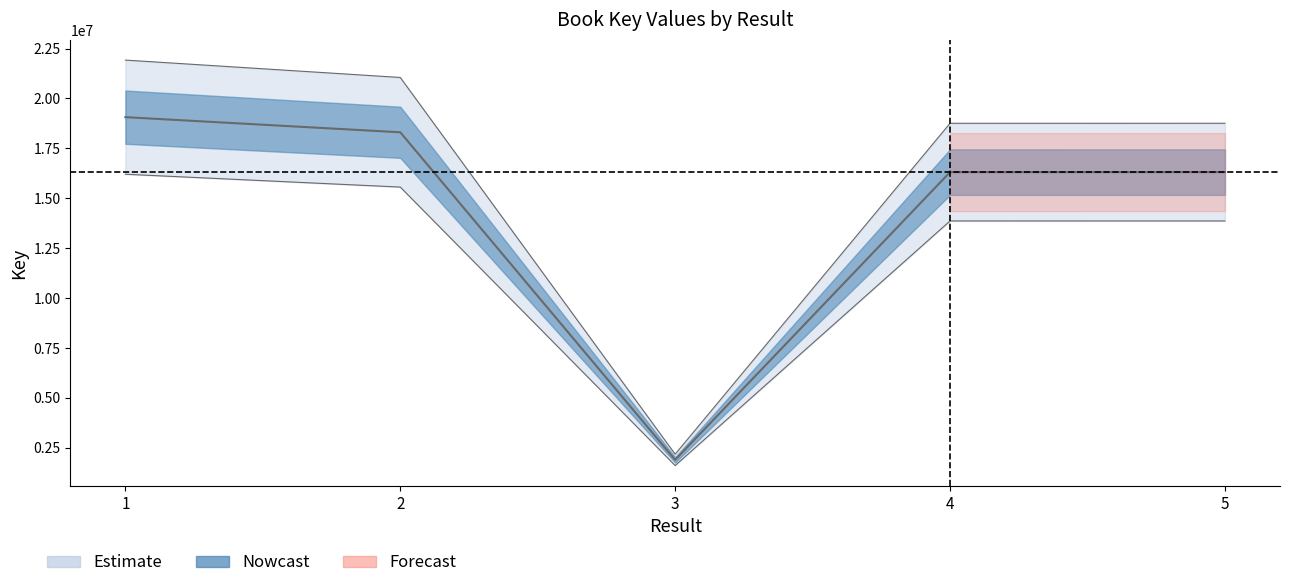

Does the chart have visible grid lines?

No